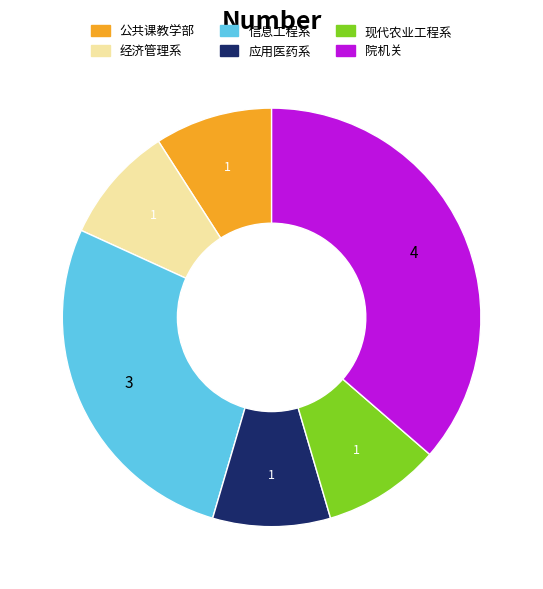

Do 应用医药系 and 公共课教学部 together represent more than half of the pie?

No